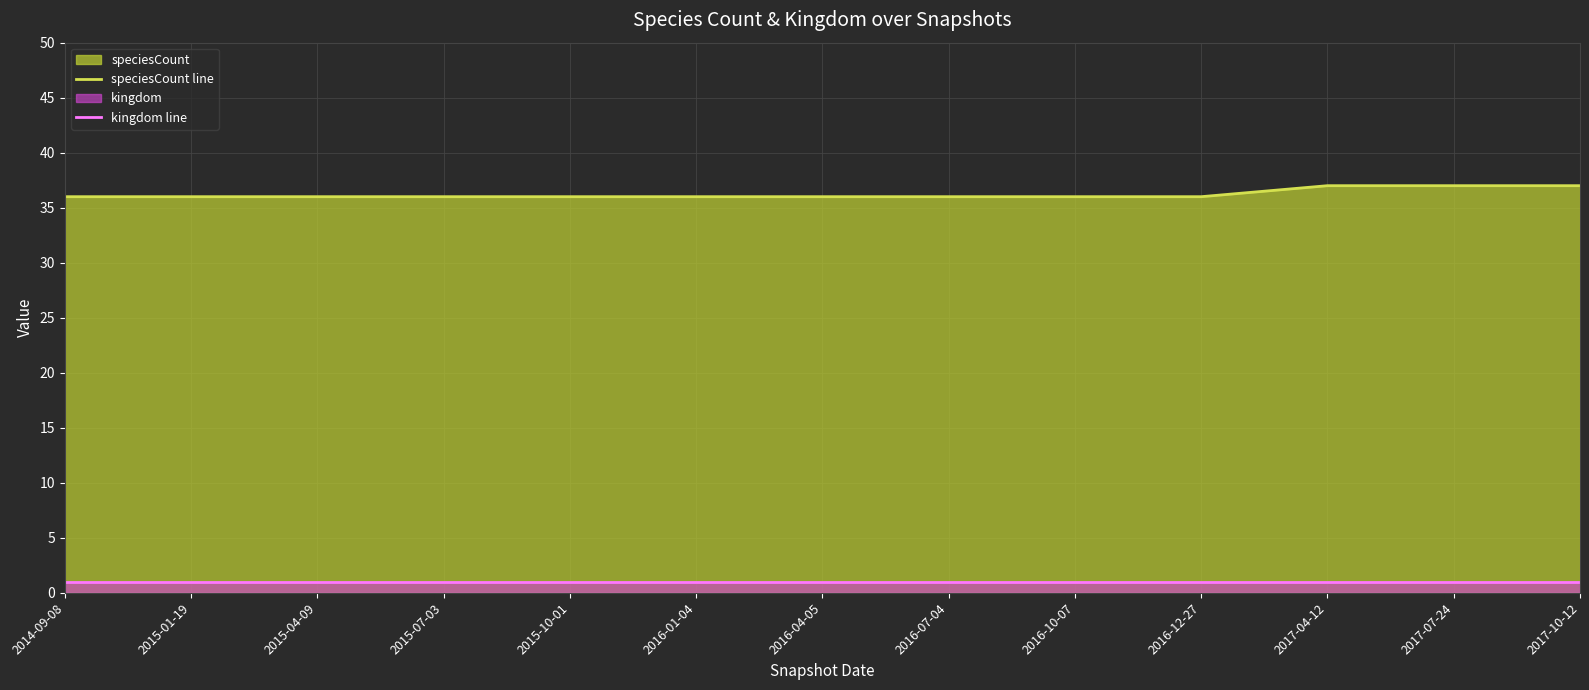

True or false: speciesCount line and kingdom line cross at least once.

False